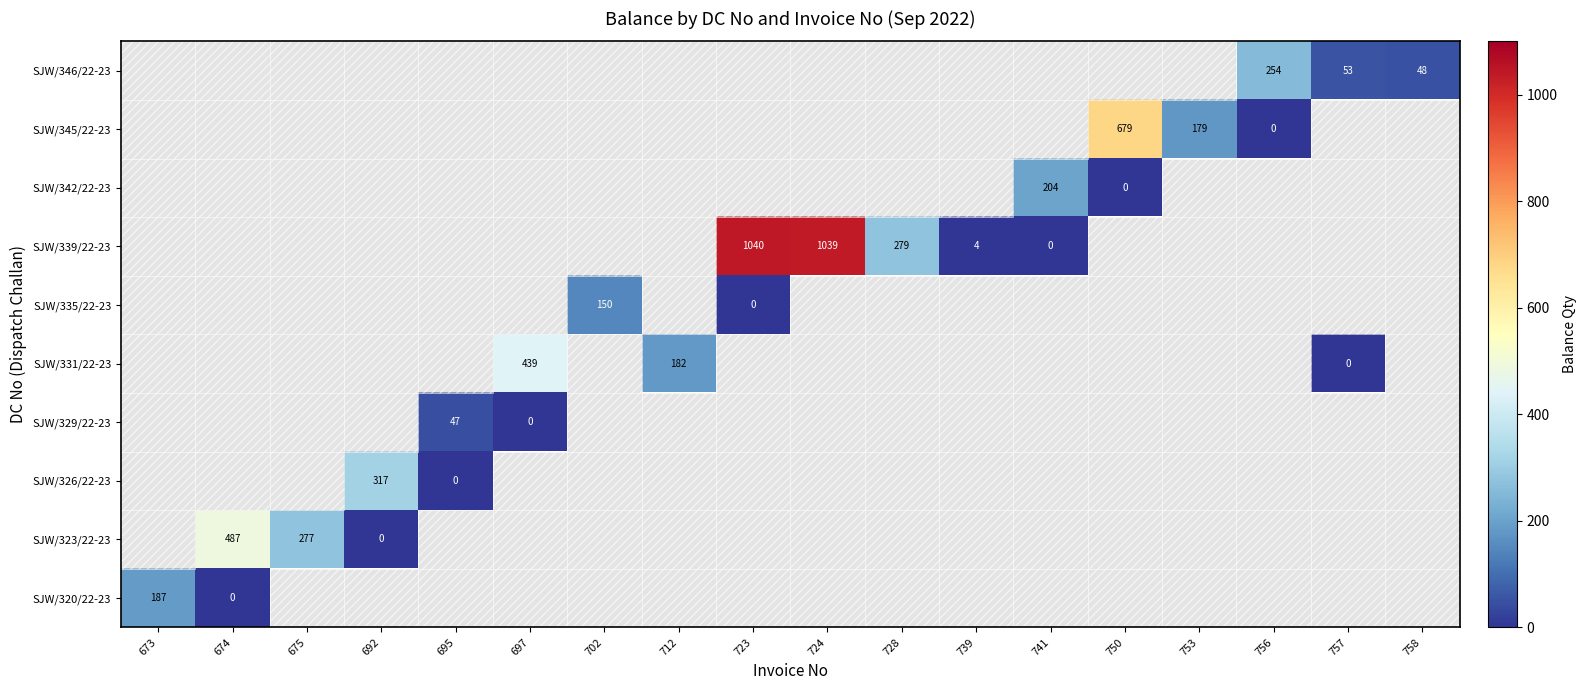

True or false: SJW/339/22-23 has a value of 6 at 739.

False